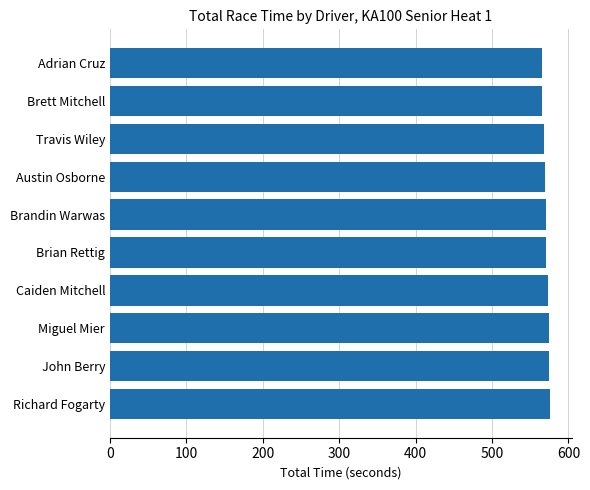

What is the approximate value at Richard Fogarty?

575.7